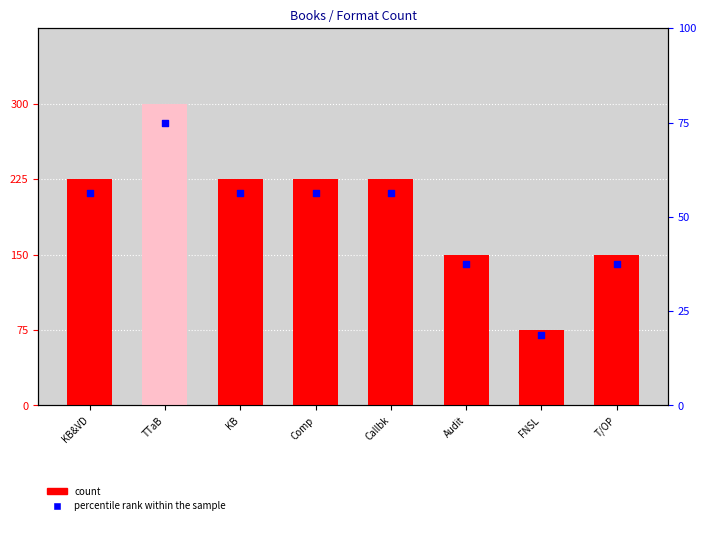

Which series has the largest total across all categories?

percentile rank within the sample